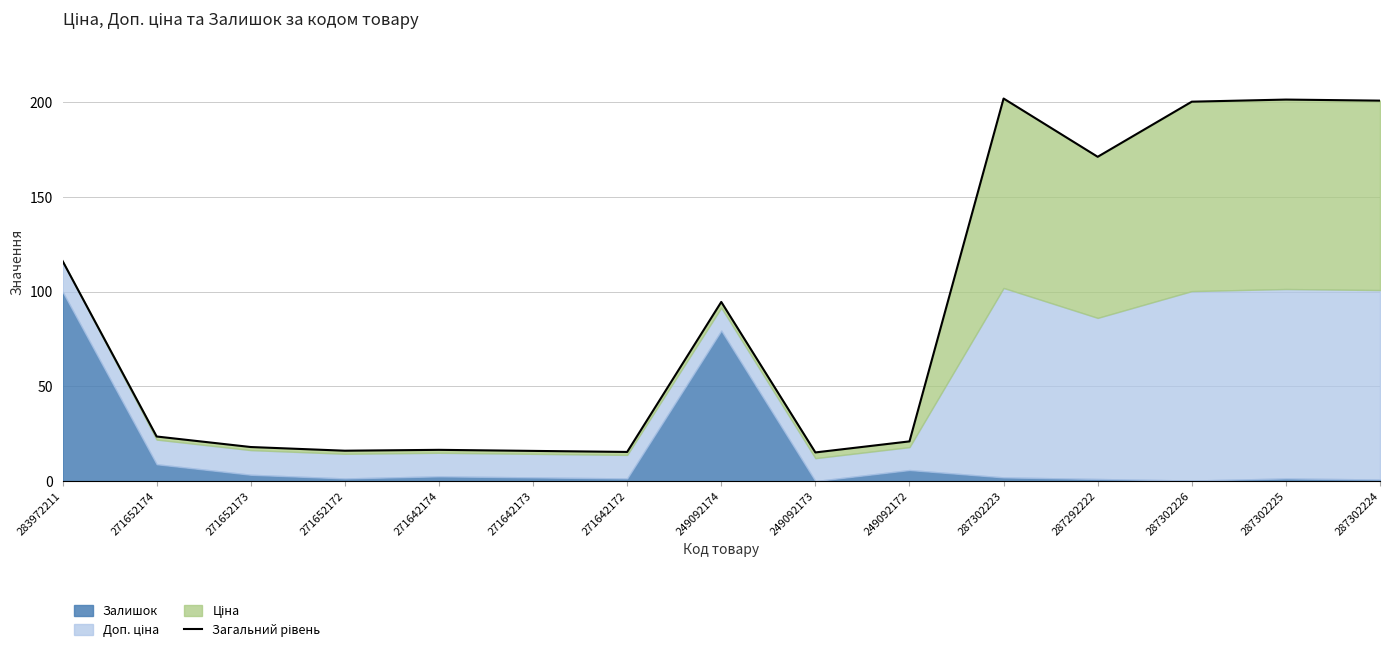

List the labels in order of value, largest first.

287302223, 287302225, 287302224, 287302226, 287292222, 283972211, 249092174, 271652174, 249092172, 271652173, 271642174, 271652172, 271642173, 271642172, 249092173